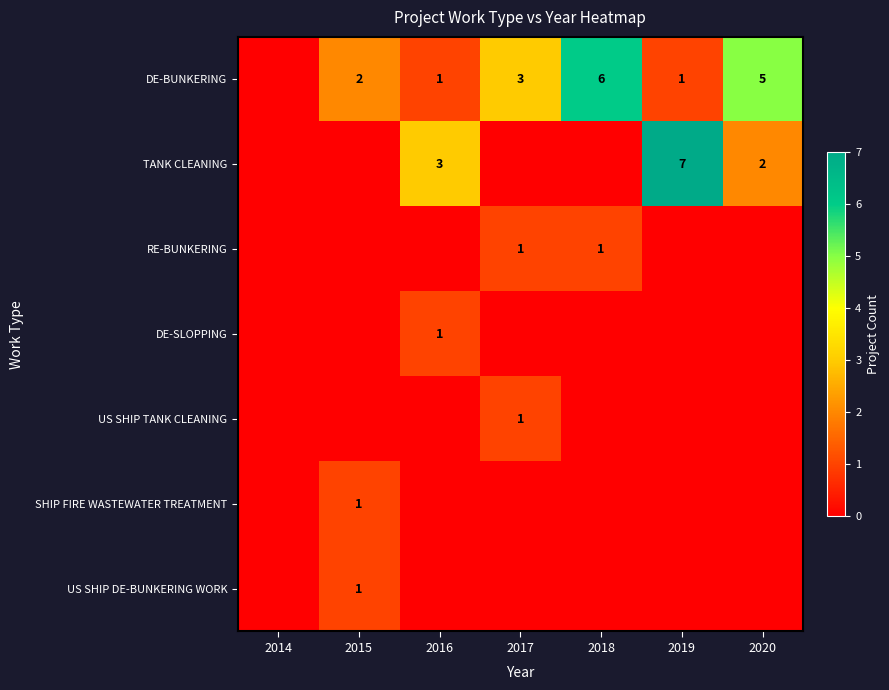

What is the difference between the DE-BUNKERING values at 2015 and 2016?

1